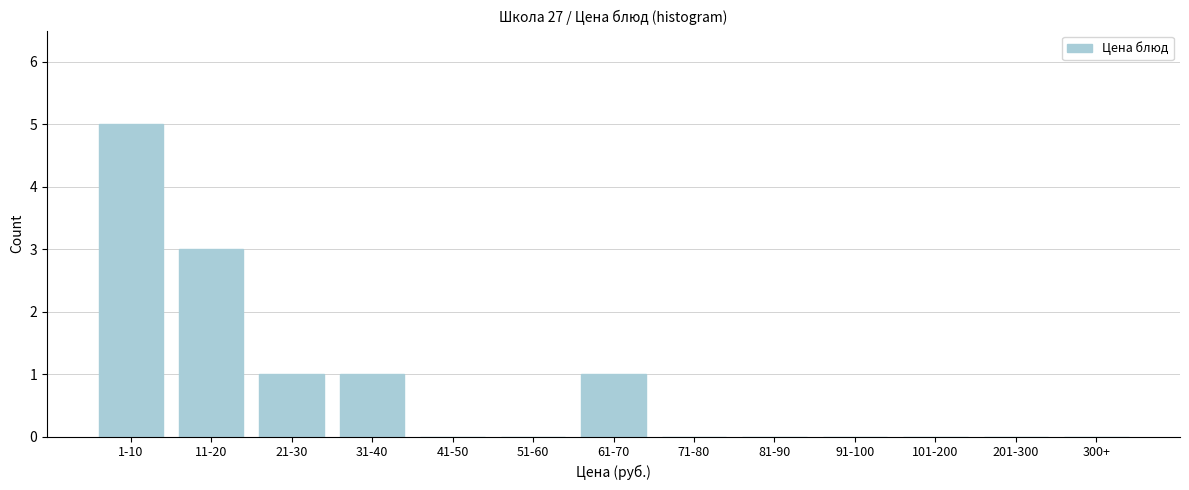

Reading left to right, list all the values displayed in this chart.

1-10=5	11-20=3	21-30=1	31-40=1	41-50=0	51-60=0	61-70=1	71-80=0	81-90=0	91-100=0	101-200=0	201-300=0	300+=0